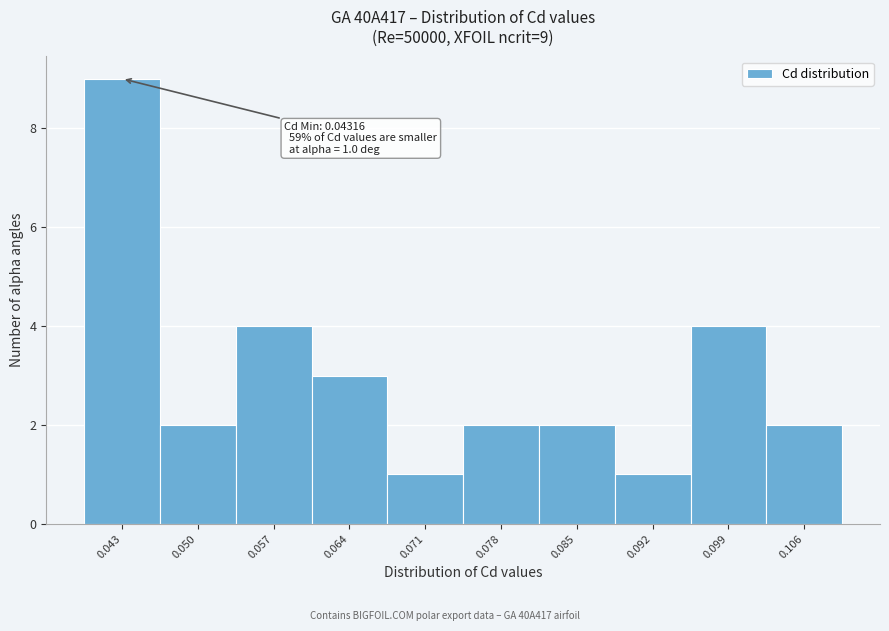

Reading left to right, transcribe all the data shown in this chart.

9	2	4	3	1	2	2	1	4	2